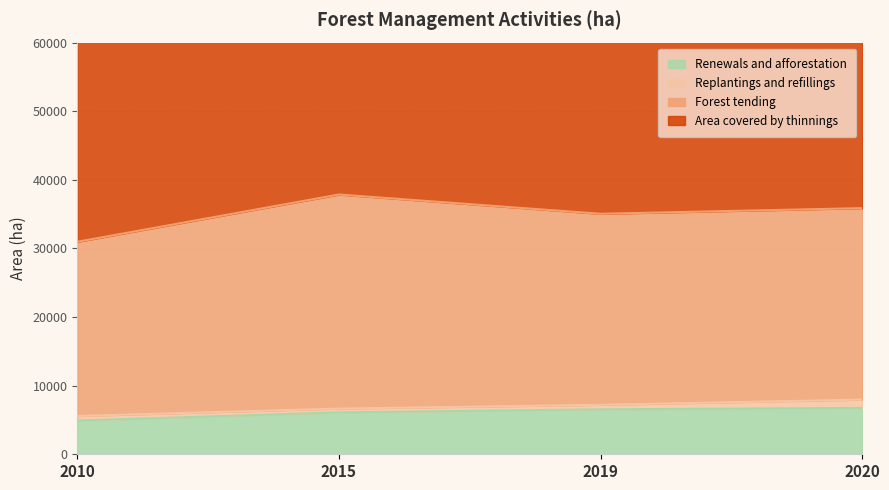

What is the total value across all series at 2010?

81130